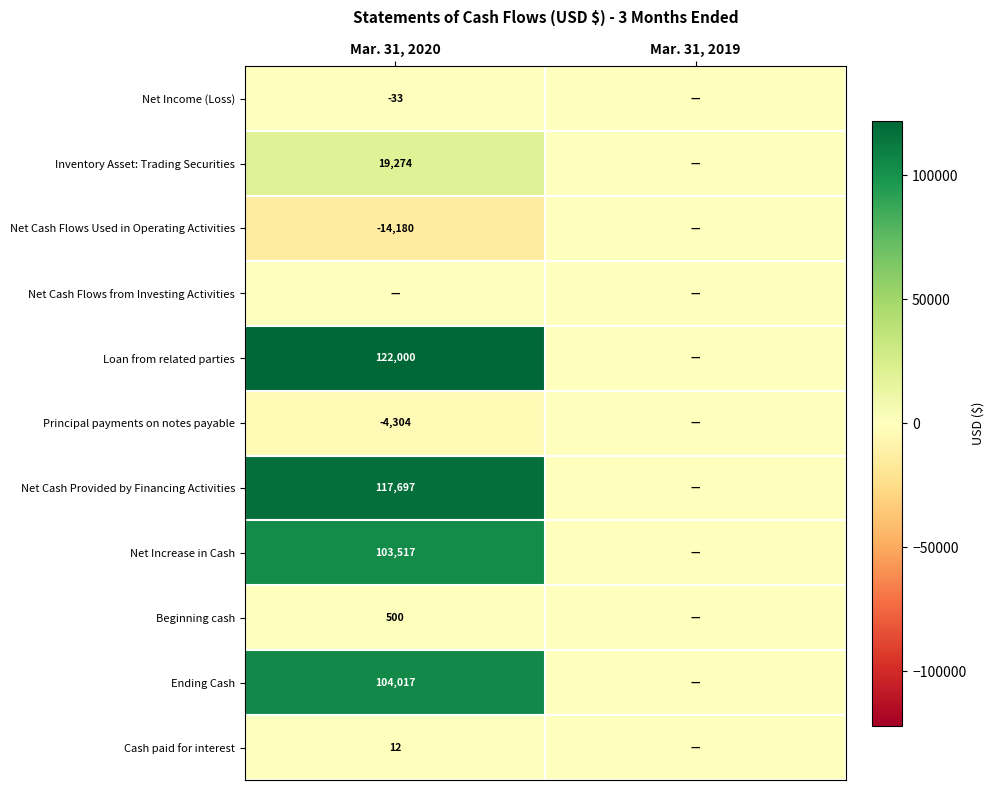

The value of Net Cash Flows Used in Operating Activities at Mar. 31, 2020 is -5293. True or false?

False